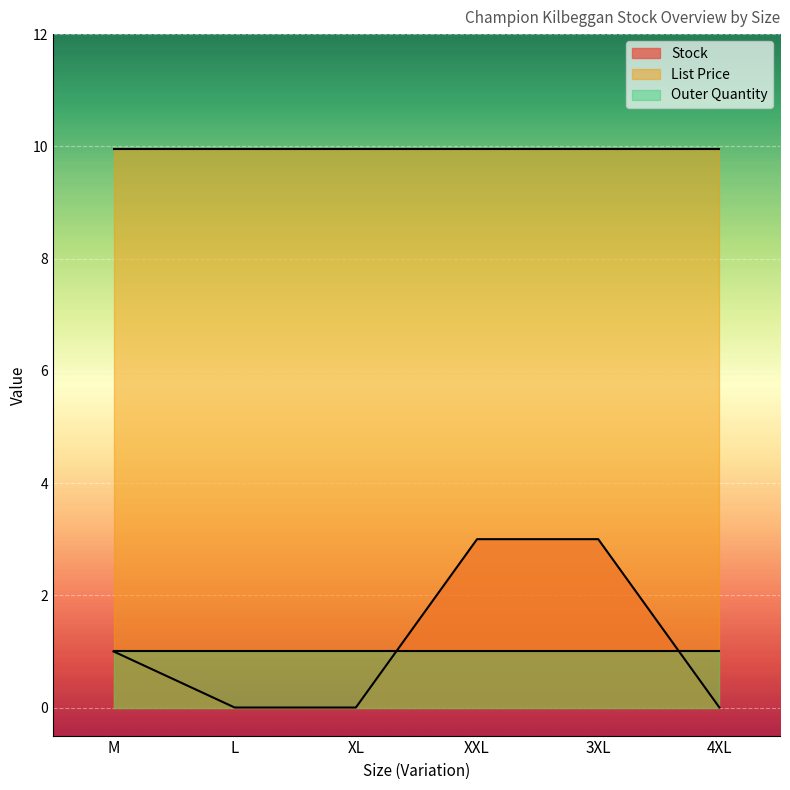

Rank the series at L from highest to lowest value.

List Price, Outer Quantity, Stock